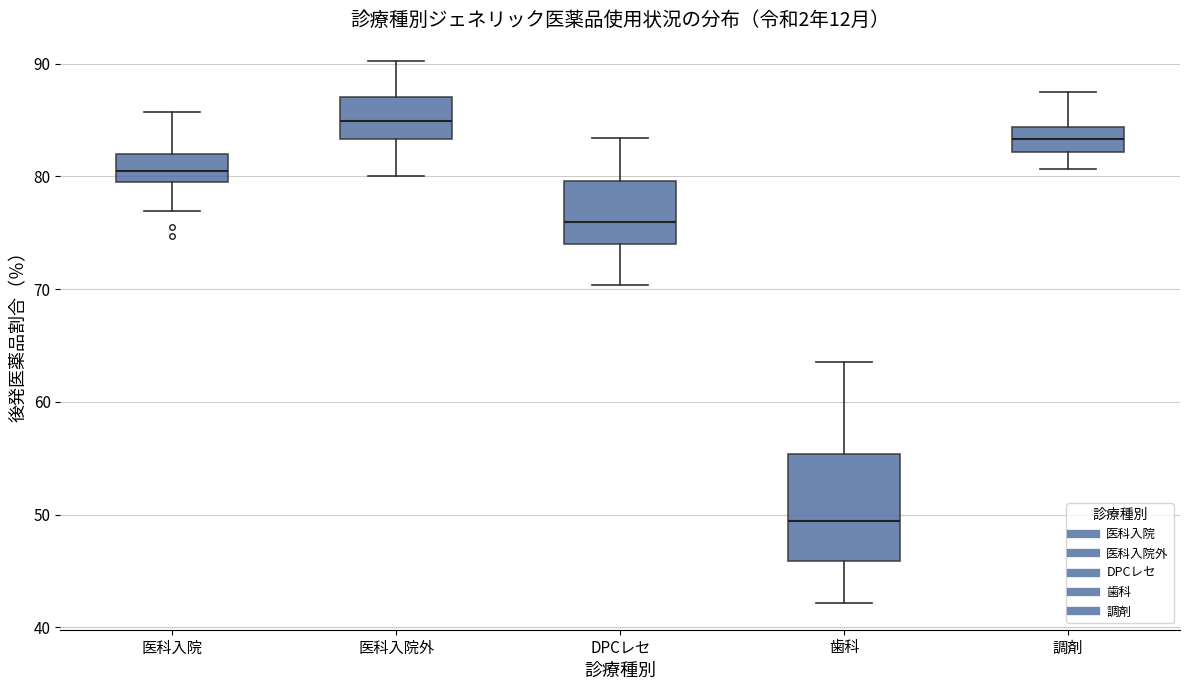

Which box has the highest median line?

医科入院外